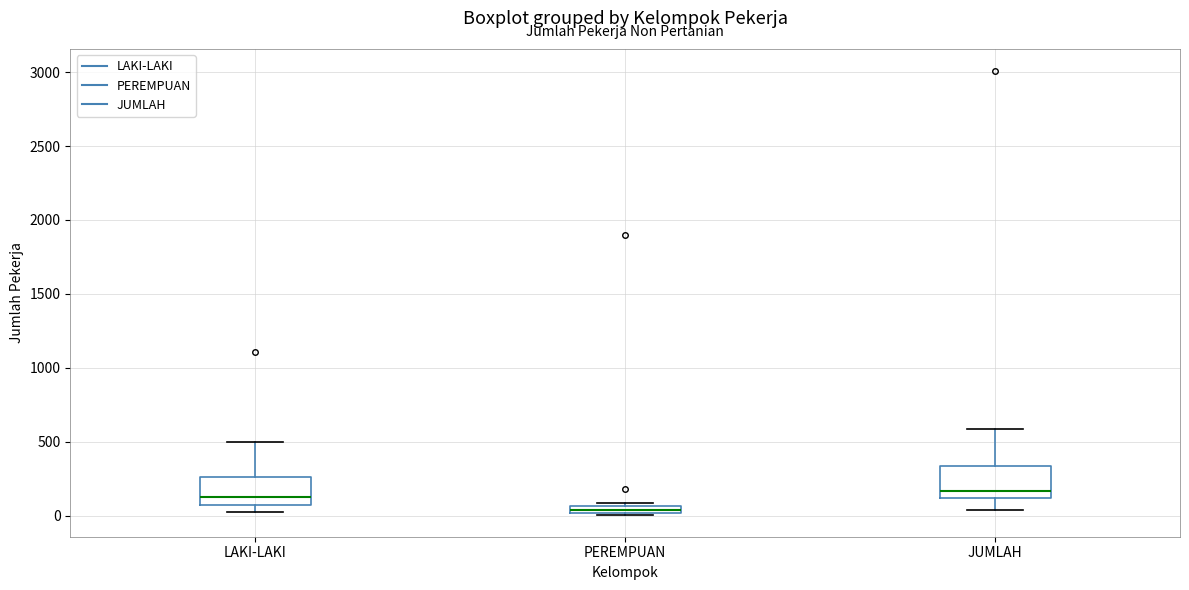

Where is the upper edge of the box for PEREMPUAN on the y-axis? The values are not printed on the chart, so give them approximately, as read against the axis.

50